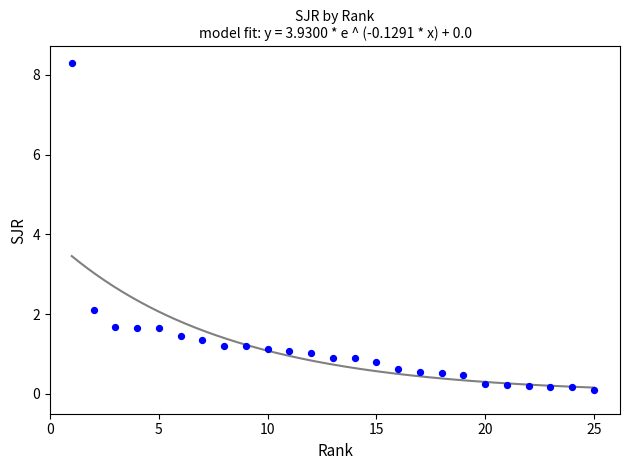

What is the range of Y values (max minus min)?

8.2